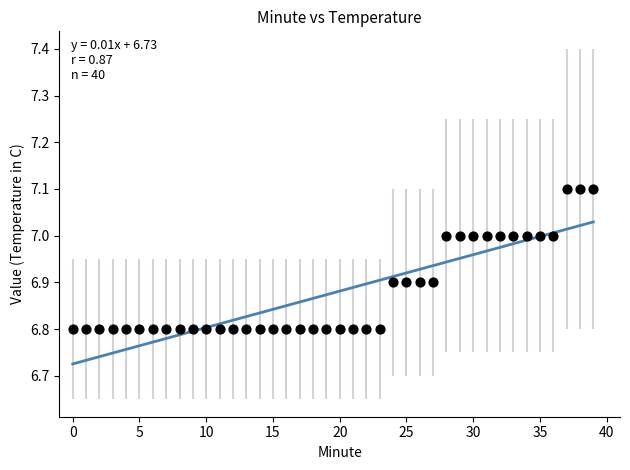

What is the range of Y values (max minus min)?

0.3